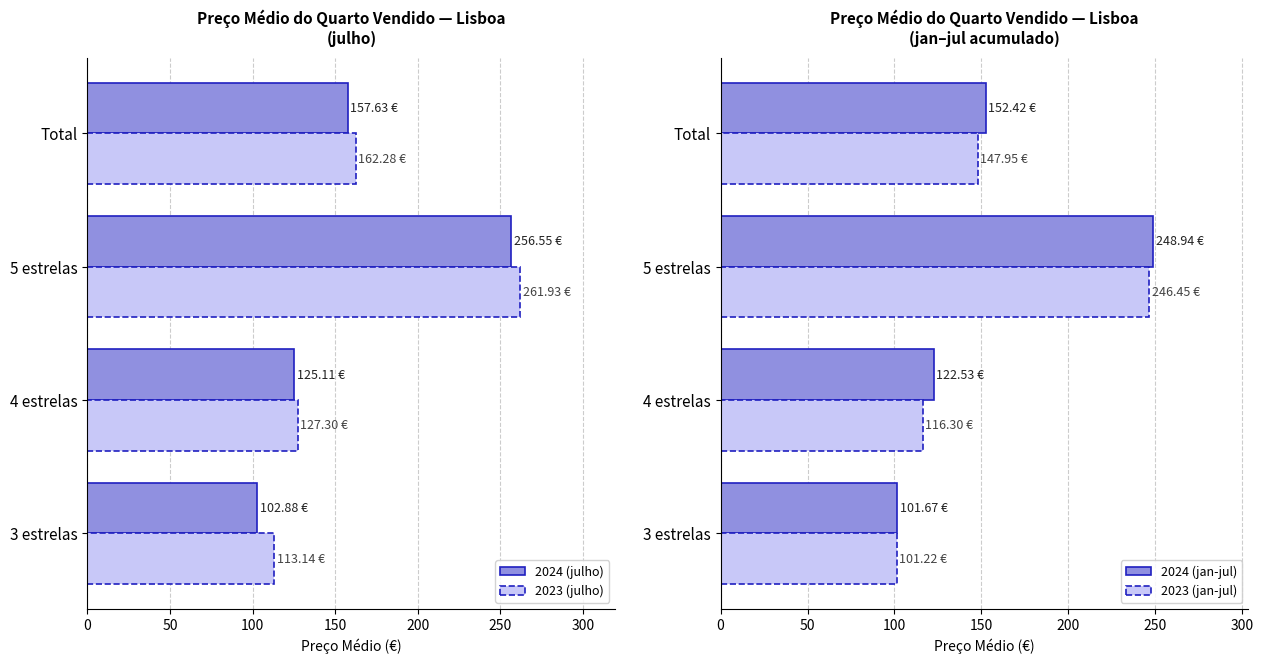

How many bars are there in each group?

4